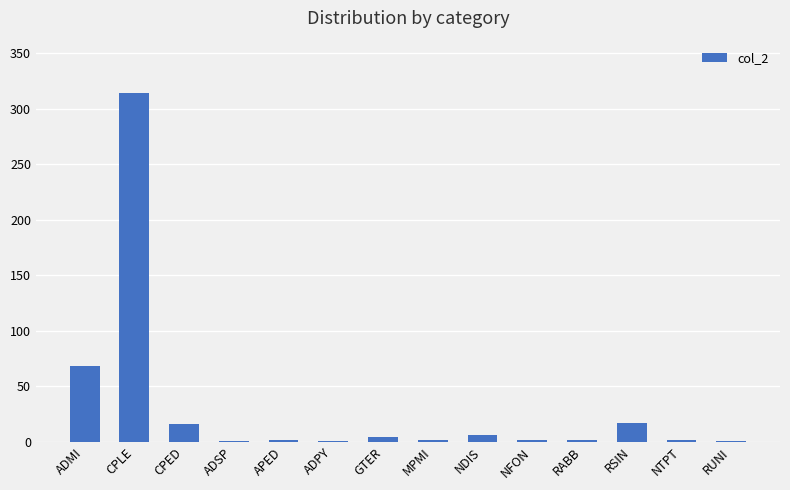

What is the sum of all values?

438